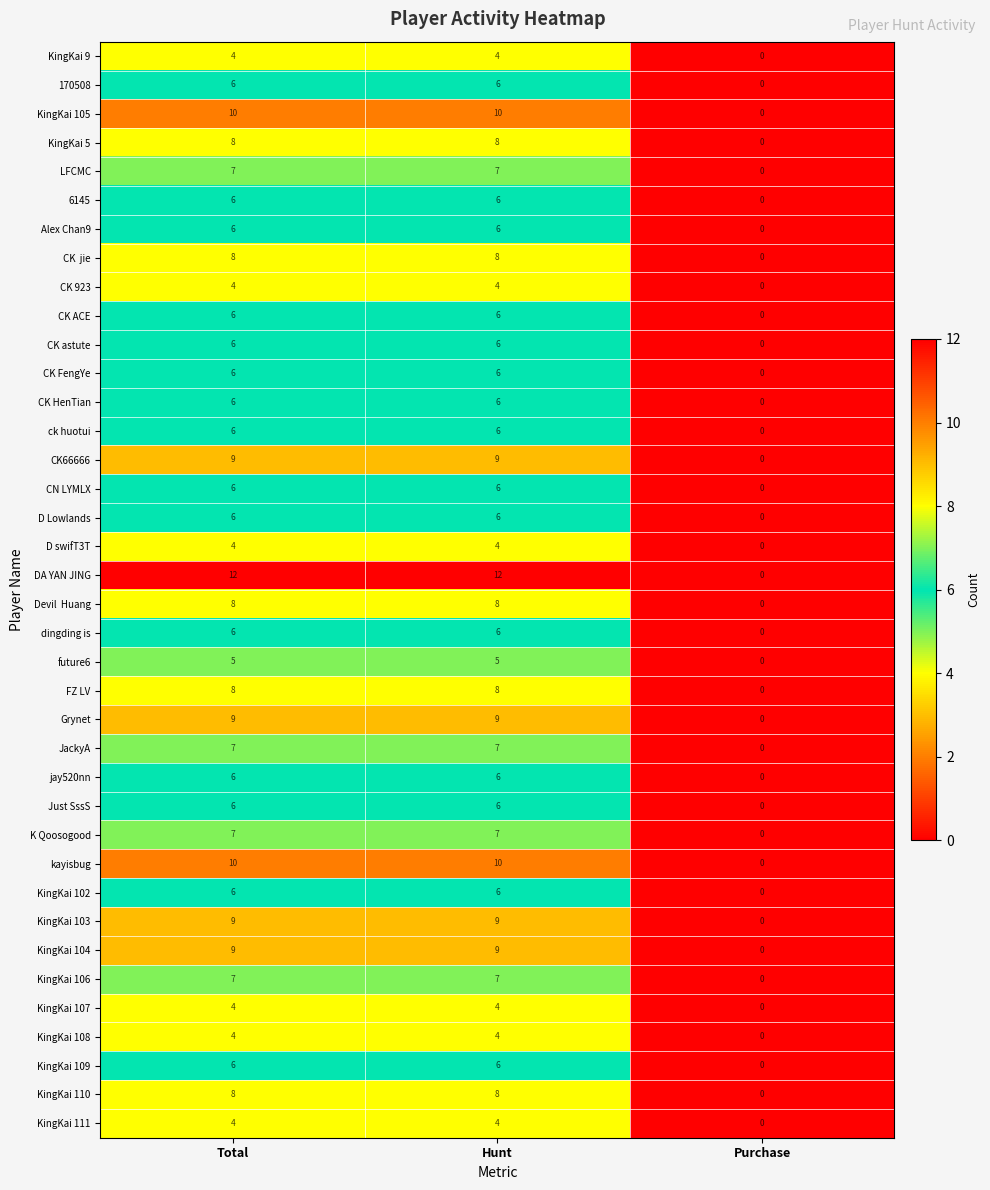

How many series are shown in this chart?

38